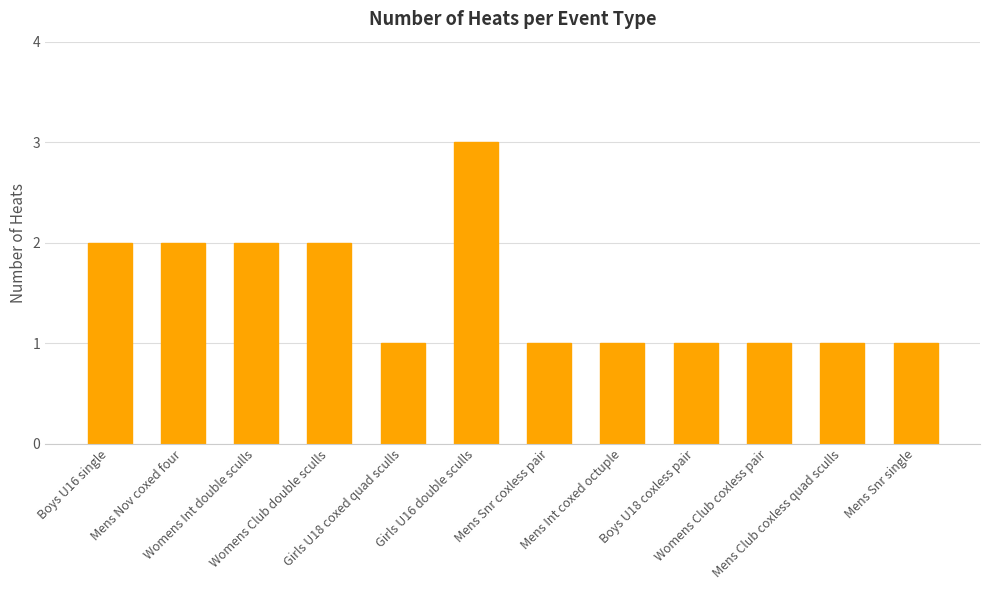

Reading right to left, transcribe all the data shown in this chart.

1	1	1	1	1	1	3	1	2	2	2	2